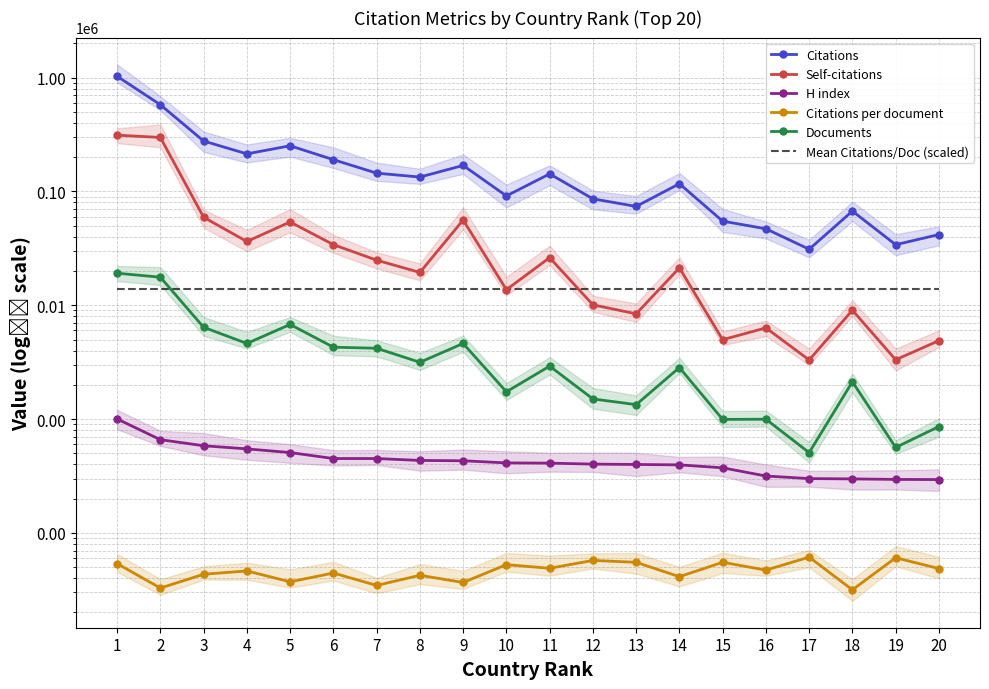

What are all the series names shown in the legend?

Citations, Self-citations, H index, Citations per document, Documents, Mean Citations/Doc (scaled)